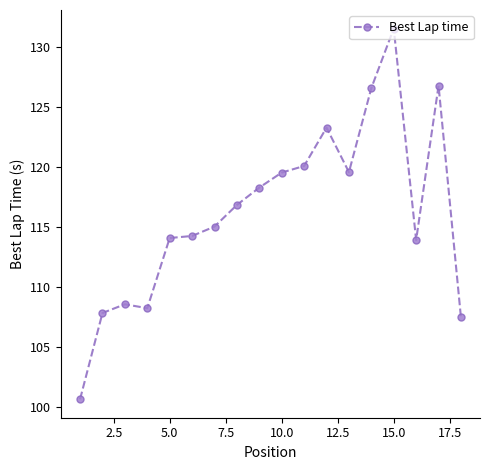

What is the average value?

116.2